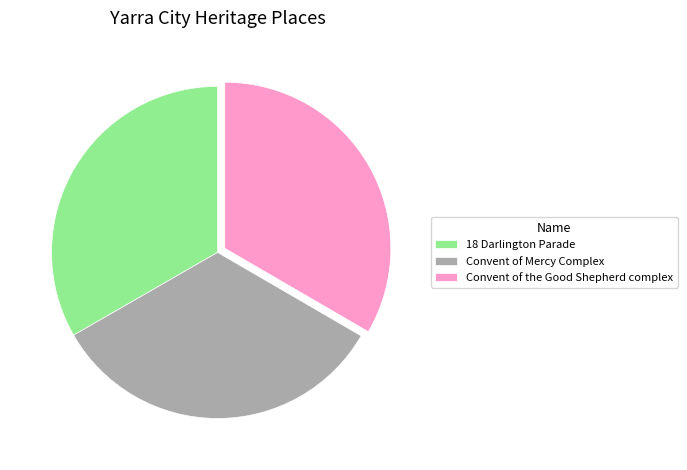

Approximately how many times larger is the value at 18 Darlington Parade compared to Convent of Mercy Complex?

1.0